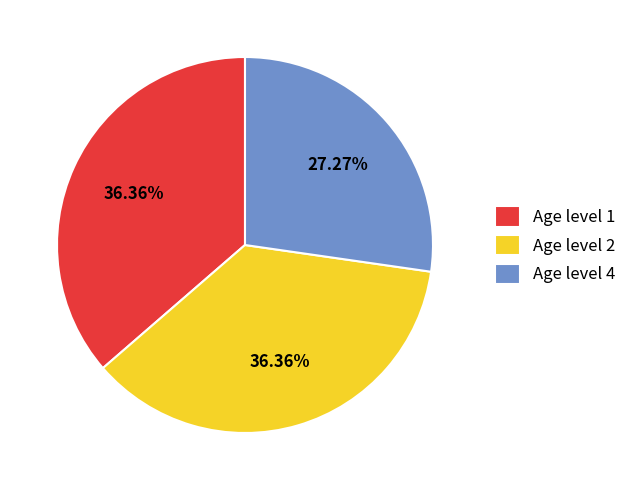

Approximately how many times larger is the value at Age level 1 compared to Age level 2?

1.0